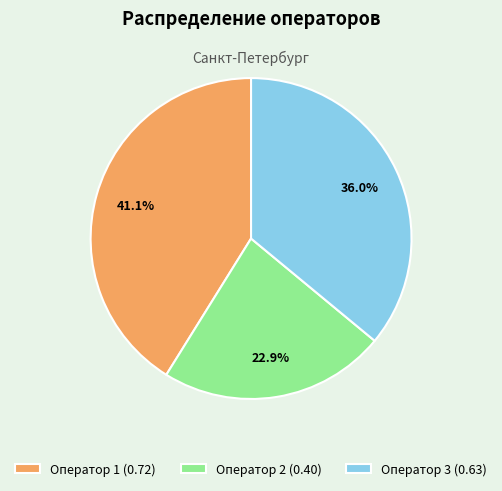

Is there a majority slice in this chart?

No